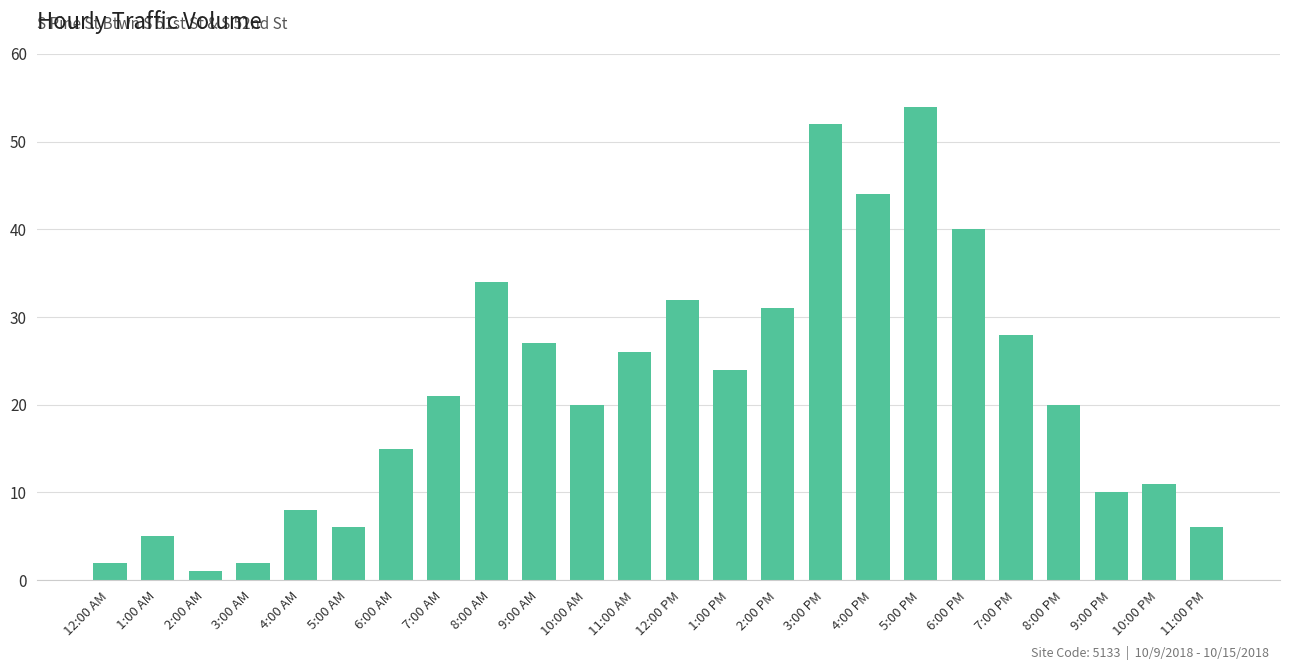

Does the chart contain stacked bars?

No